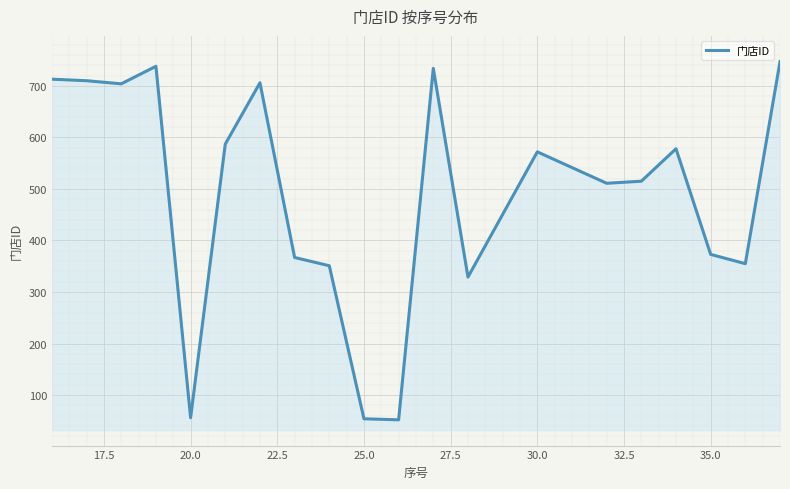

What is the maximum value shown in the chart?

747